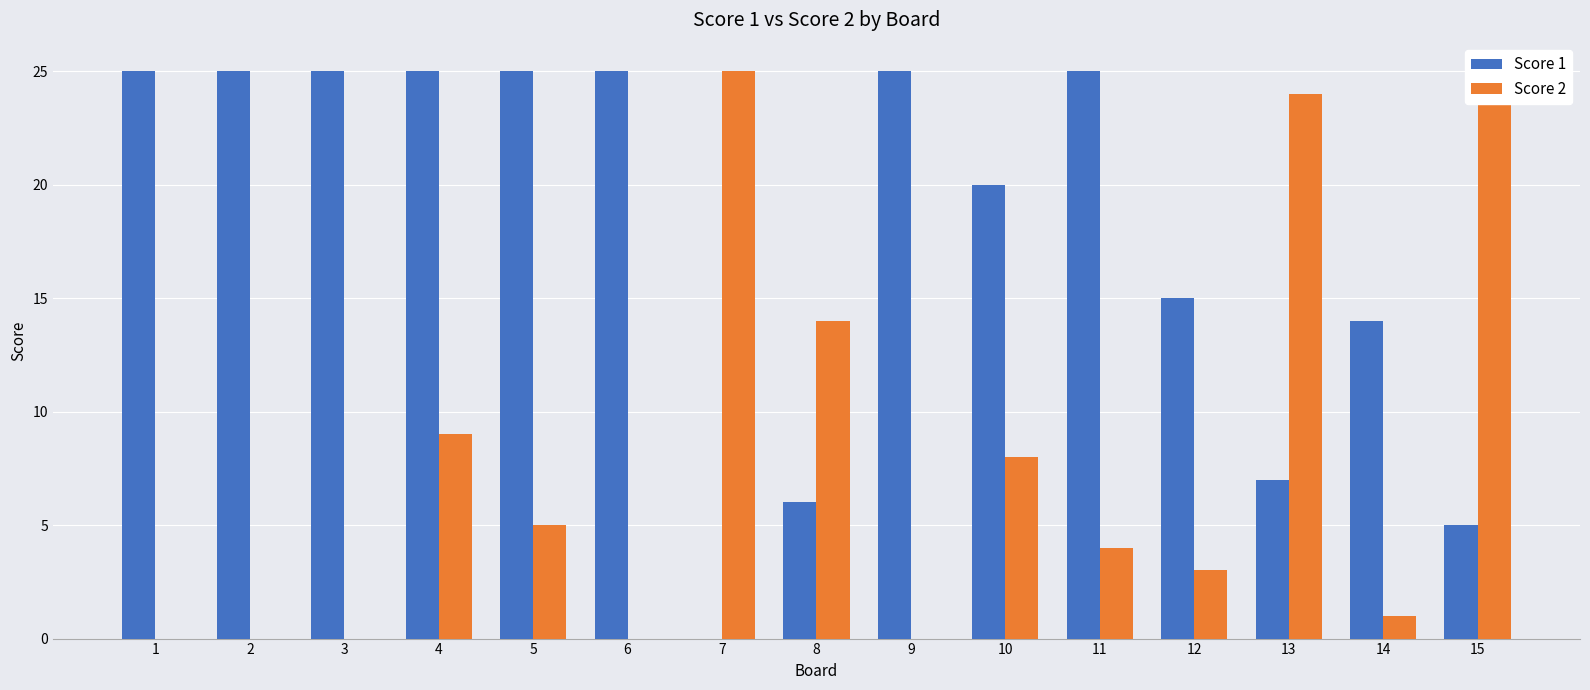

Which category has the lowest value across all series?

7